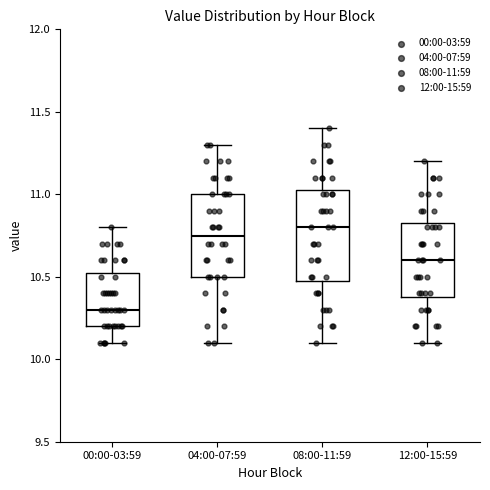

Where does the median line of the box for 08:00-11:59 sit on the y-axis? The values are not printed on the chart, so give them approximately, as read against the axis.

10.80